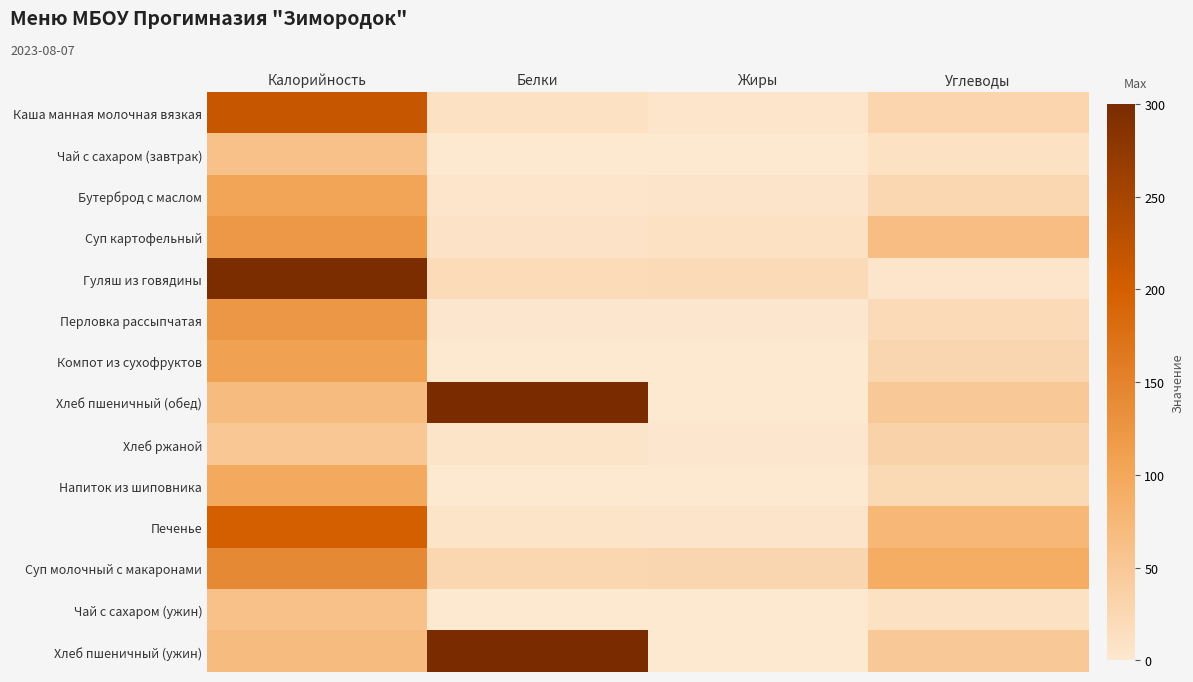

Reading left to right, what are all the values shown in this chart?

Каша манная молочная вязкая: Калорийность=215.0	Белки=10.6	Жиры=4.6	Углеводы=29.4
Чай с сахаром (завтрак): Калорийность=60.0	Белки=0.0	Жиры=0.0	Углеводы=11.3
Бутерброд с маслом: Калорийность=103.6	Белки=4.3	Жиры=5.3	Углеводы=26.1
Суп картофельный: Калорийность=121.0	Белки=9.4	Жиры=11.3	Углеводы=66.5
Гуляш из говядины: Калорийность=297.0	Белки=20.6	Жиры=22.0	Углеводы=4.2
Перловка рассыпчатая: Калорийность=122.4	Белки=3.0	Жиры=2.9	Углеводы=21.1
Компот из сухофруктов: Калорийность=110.0	Белки=0.5	Жиры=0.0	Углеводы=27.0
Хлеб пшеничный (обед): Калорийность=70.0	Белки=300.0	Жиры=0.8	Углеводы=49.2
Хлеб ржаной: Калорийность=51.0	Белки=6.6	Жиры=1.2	Углеводы=33.4
Напиток из шиповника: Калорийность=97.0	Белки=0.7	Жиры=0.3	Углеводы=22.8
Печенье: Калорийность=200.0	Белки=5.9	Жиры=4.7	Углеводы=75.0
Суп молочный с макаронами: Калорийность=141.0	Белки=26.3	Жиры=27.6	Углеводы=92.0
Чай с сахаром (ужин): Калорийность=60.0	Белки=0.0	Жиры=0.0	Углеводы=11.3
Хлеб пшеничный (ужин): Калорийность=70.0	Белки=300.0	Жиры=0.8	Углеводы=49.2